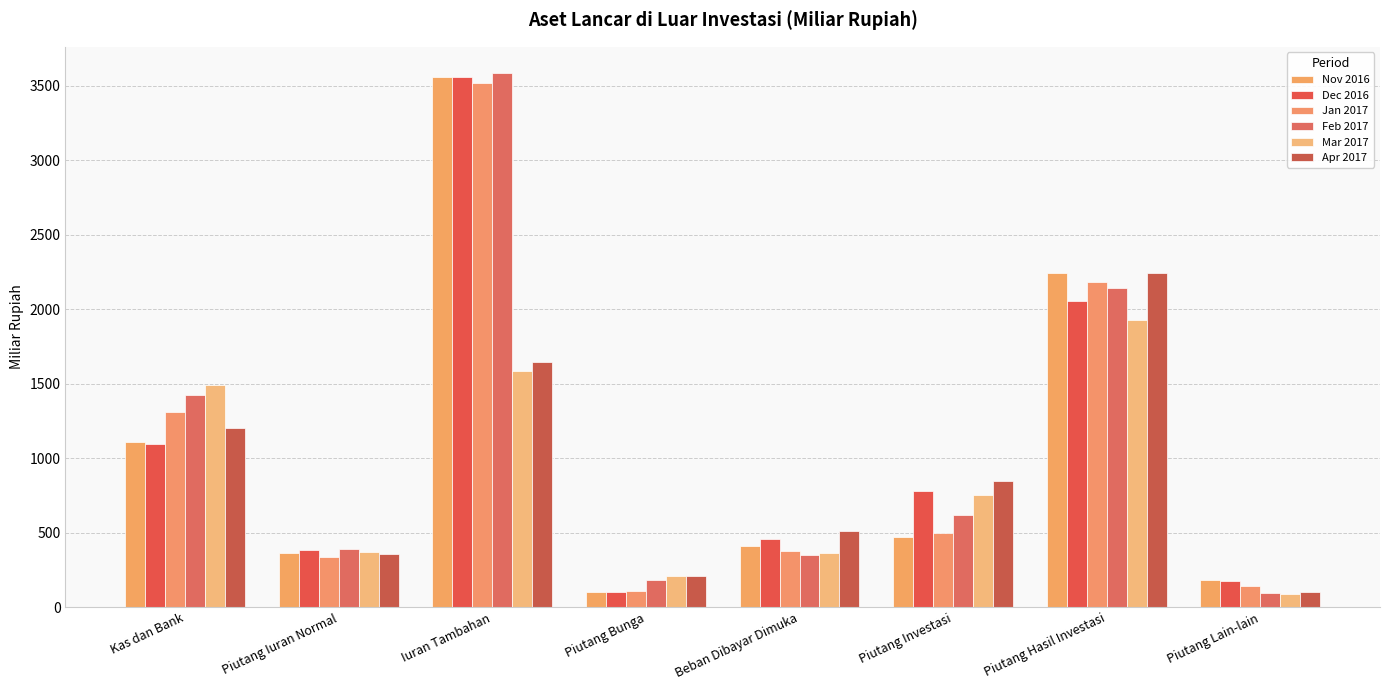

Reading left to right, list all the values displayed in this chart.

Nov 2016: 1109.9	361.5	3560.1	101.5	413.3	467.7	2243.8	184.0
Dec 2016: 1098.5	385.2	3557.6	105.1	460.3	777.1	2052.5	175.8
Jan 2017: 1307.1	333.8	3519.5	107.4	375.1	500.5	2185.1	140.0
Feb 2017: 1423.7	390.4	3583.5	181.5	348.9	615.7	2142.0	92.5
Mar 2017: 1491.4	372.3	1584.8	210.6	365.7	754.3	1928.2	90.4
Apr 2017: 1205.8	357.6	1646.4	207.2	511.0	846.1	2240.7	102.6